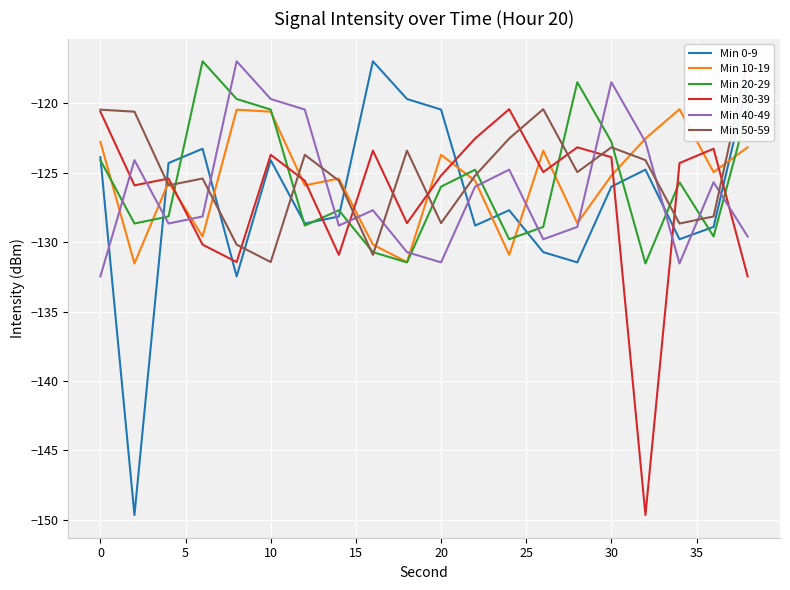

True or false: Min 0-9 and Min 30-39 cross at least once.

True